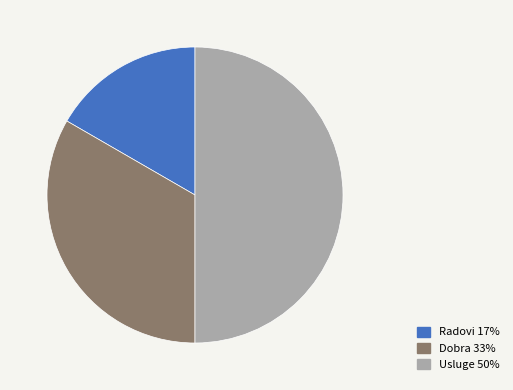

Rank the categories by value from highest to lowest.

Usluge, Dobra, Radovi